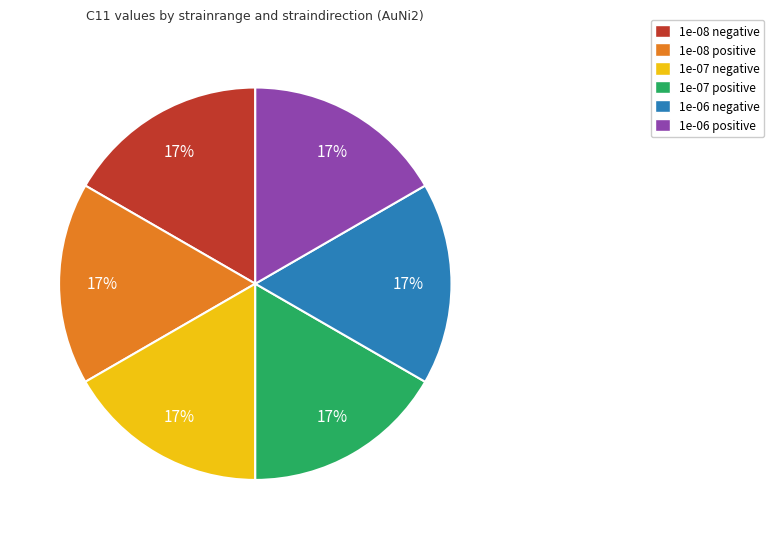

Count the number of slices in the pie.

6